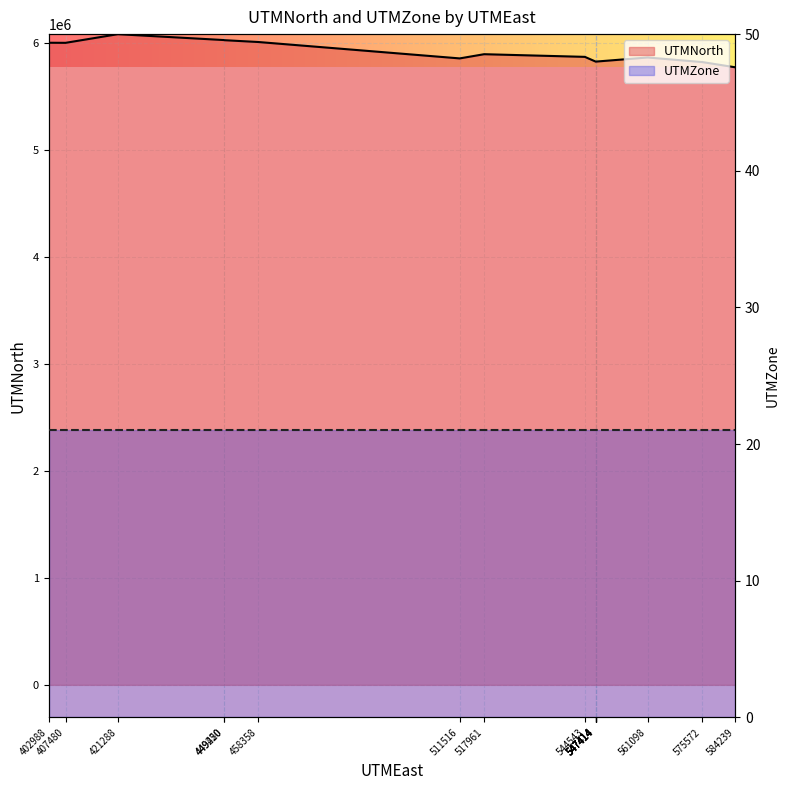

Is the value of UTMZone at 407480 greater than the value of UTMNorth at 449250?

No